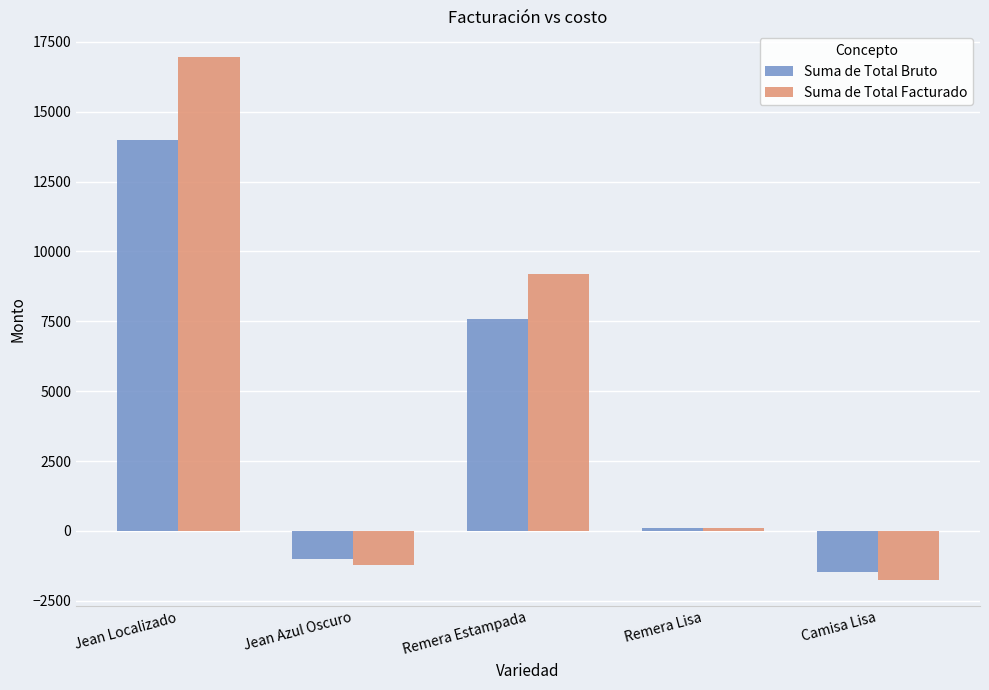

True or false: Suma de Total Bruto has a value of 100.0 at Remera Lisa.

True